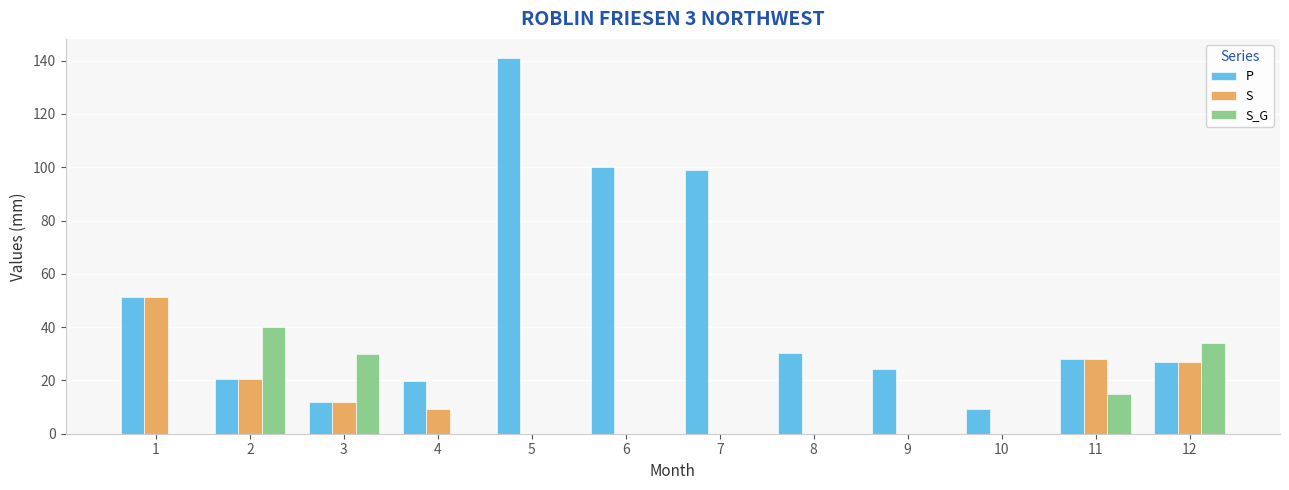

At which category is the sum across all series the highest?

5